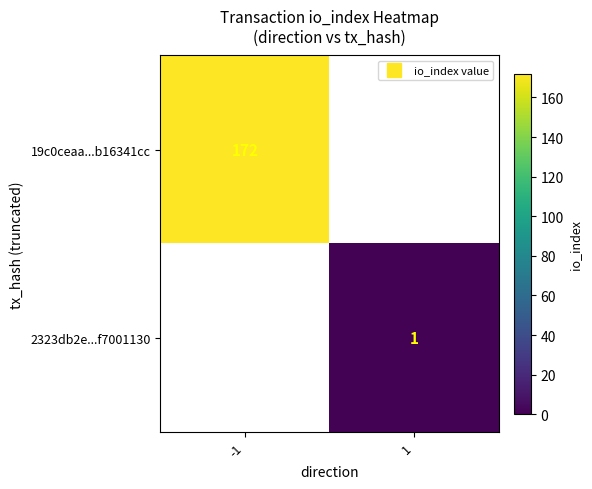

Which category has the lowest value in the 2323db2e...f7001130 series?

-1